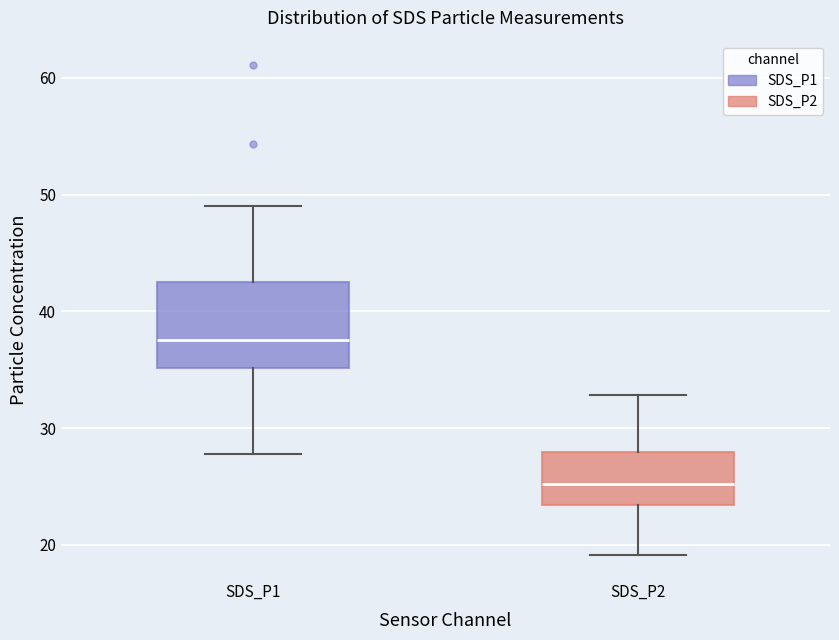

Which box is the tallest, from its lower edge to its upper edge?

SDS_P1